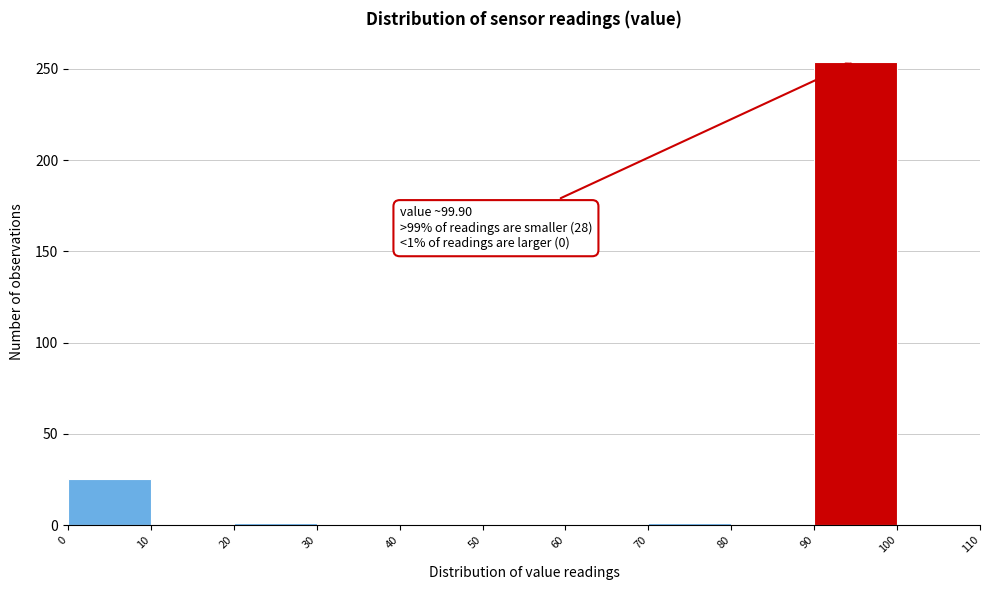

Over which range of the x-axis is the bar tallest?

90 to 100